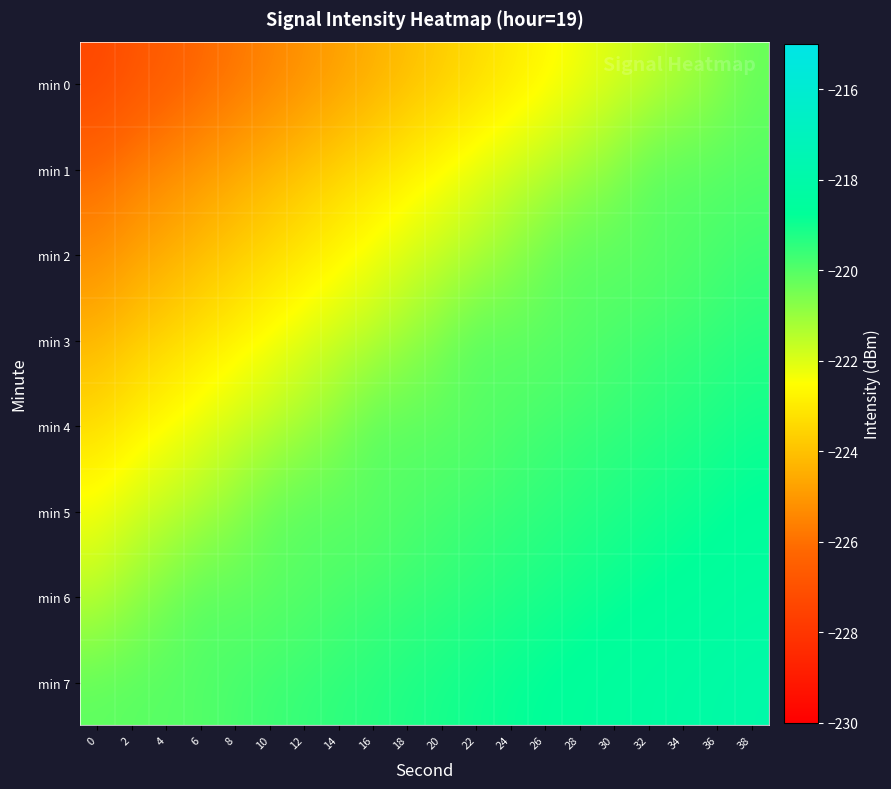

Which series has the widest spread of values?

min 0